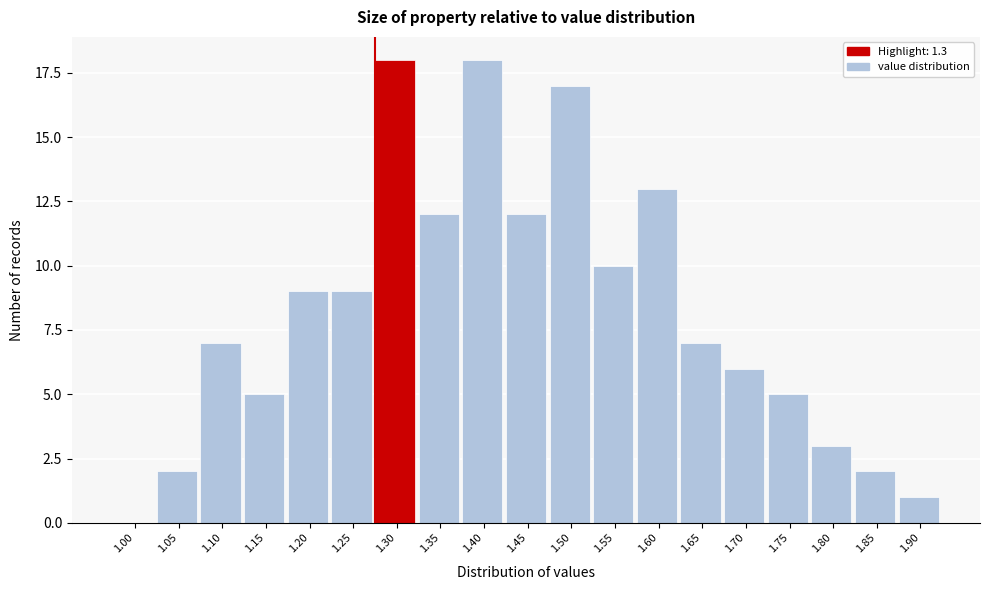

Reading left to right, list all the values displayed in this chart.

1.00=0	1.05=2	1.10=7	1.15=5	1.20=9	1.25=9	1.30=18	1.35=12	1.40=18	1.45=12	1.50=17	1.55=10	1.60=13	1.65=7	1.70=6	1.75=5	1.80=3	1.85=2	1.90=1